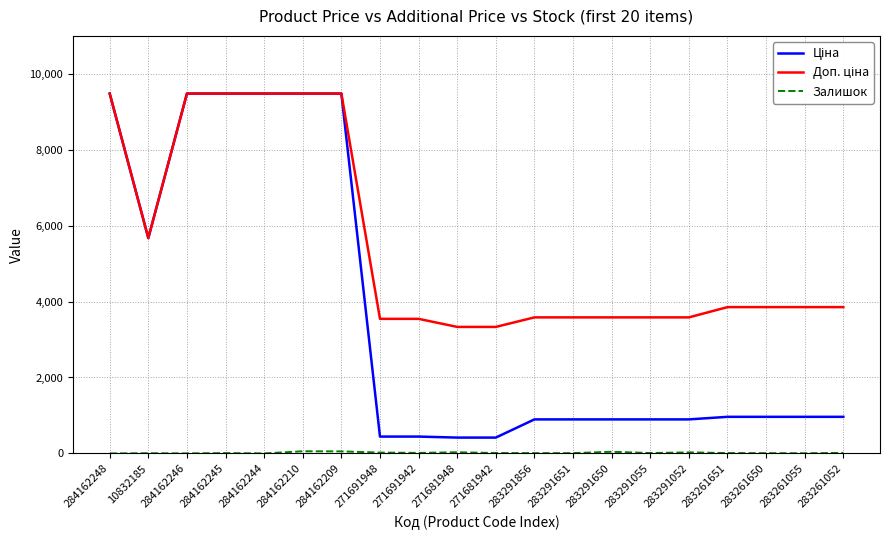

What is the maximum value shown in the chart?

9480.1